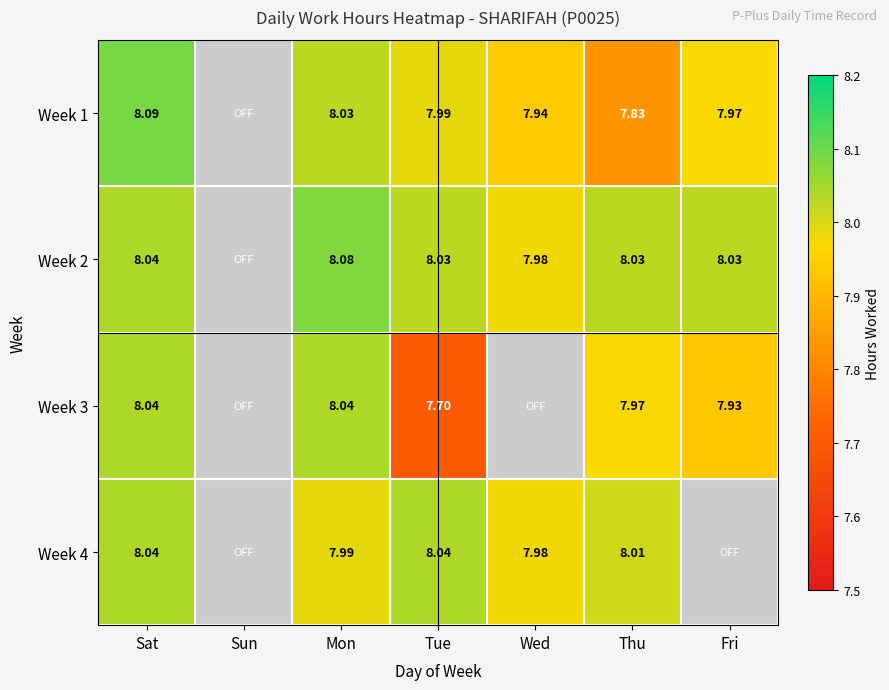

True or false: Week 1 has a value of 7.9 at Wed.

True